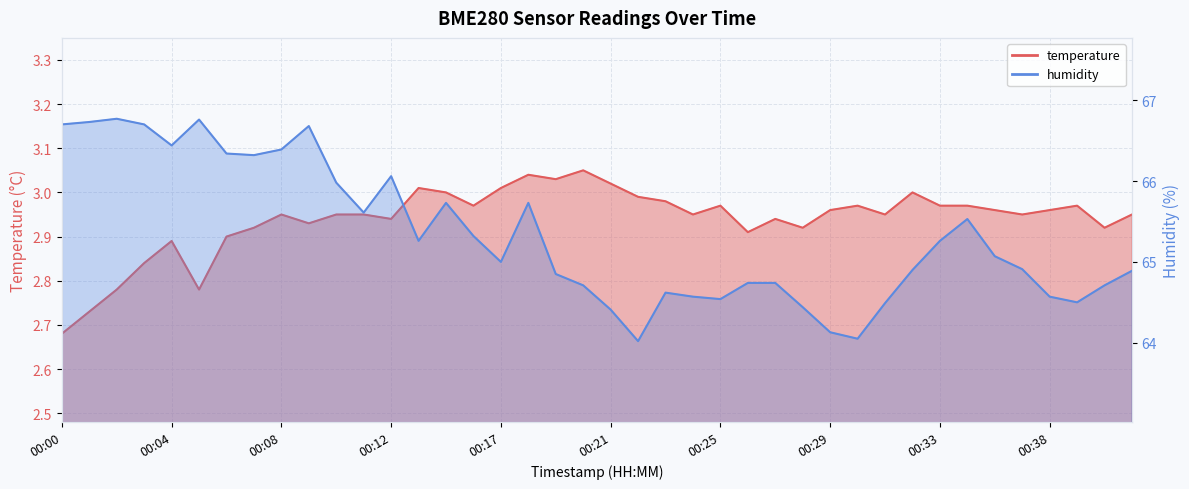

How many data points does each series have?

40